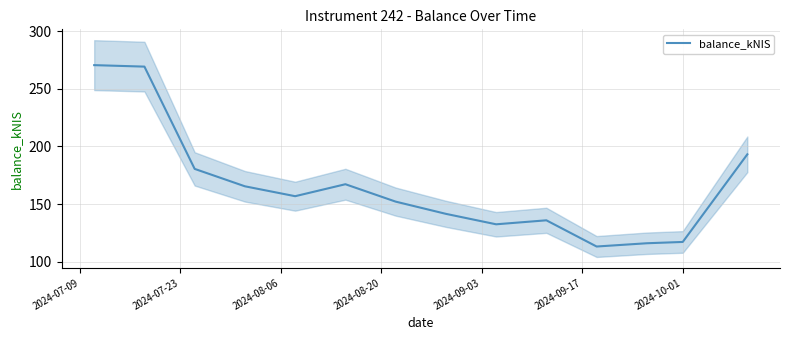

What is the sum of all values?

2312.3